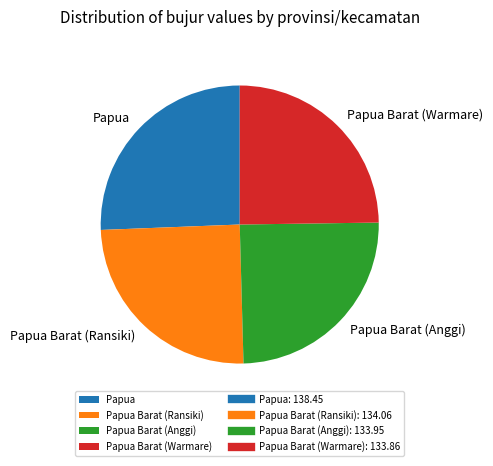

Does Papua Barat (Ransiki) represent more than half of the total?

No